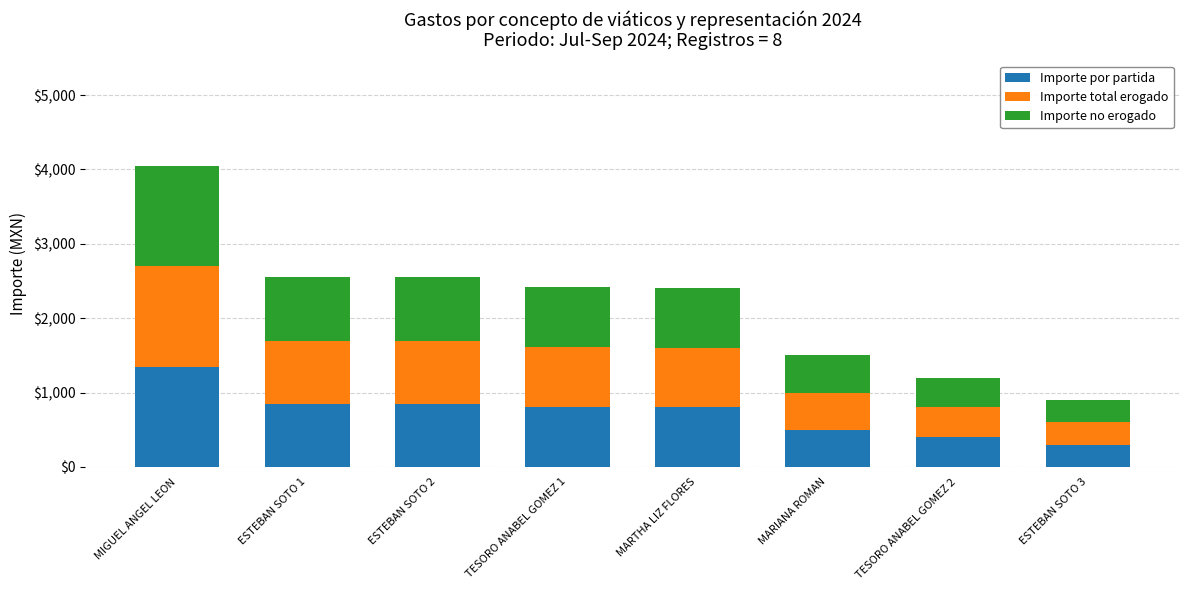

What are all the series names shown in the legend?

Importe por partida, Importe total erogado, Importe no erogado